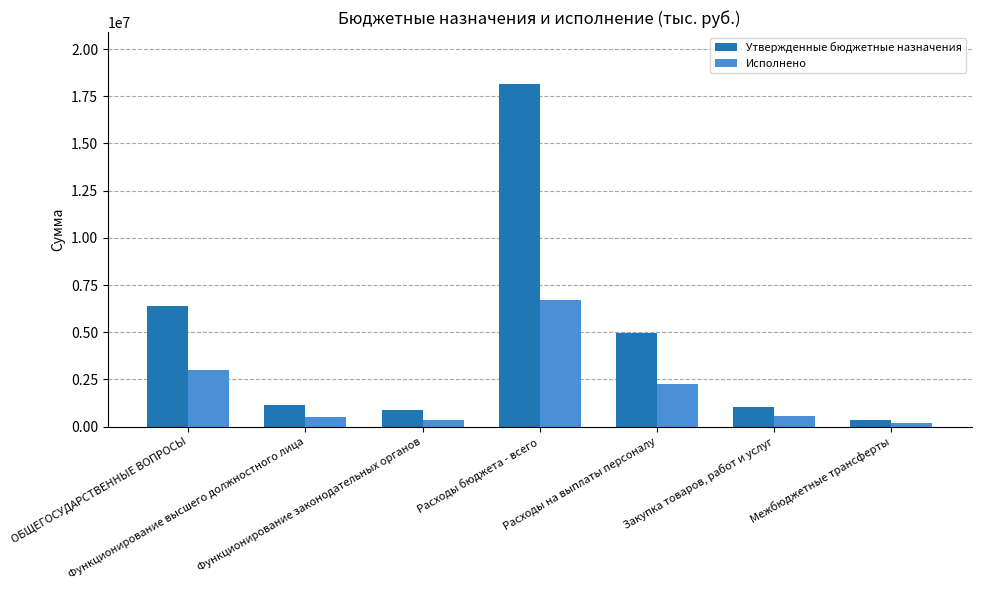

Is it true that Исполнено equals 546837.0 at Закупка товаров, работ и услуг?

True